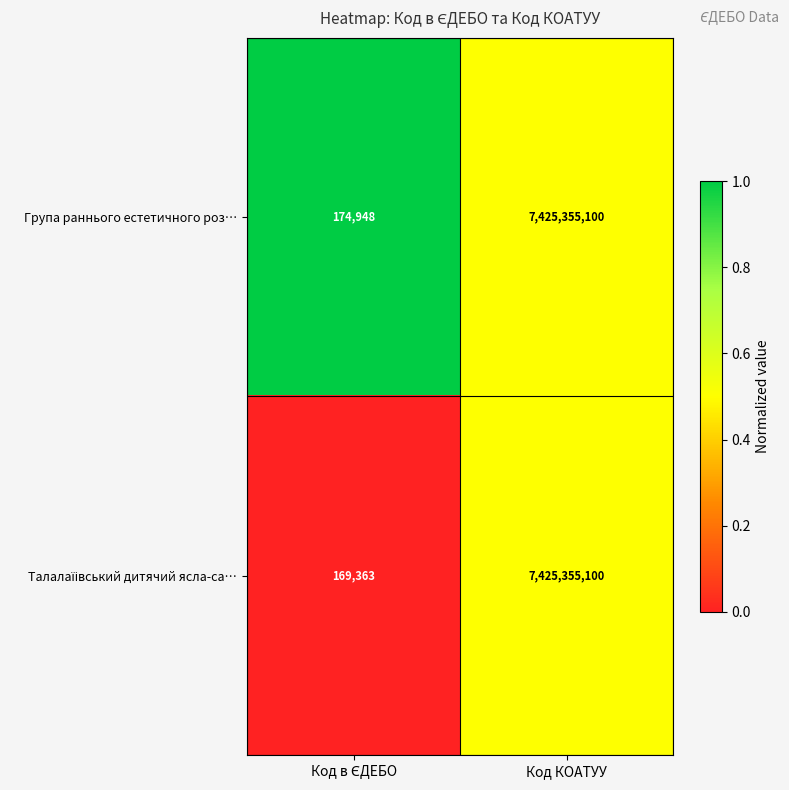

What is the average value of the Група раннього естетичного роз… series?

3712765024